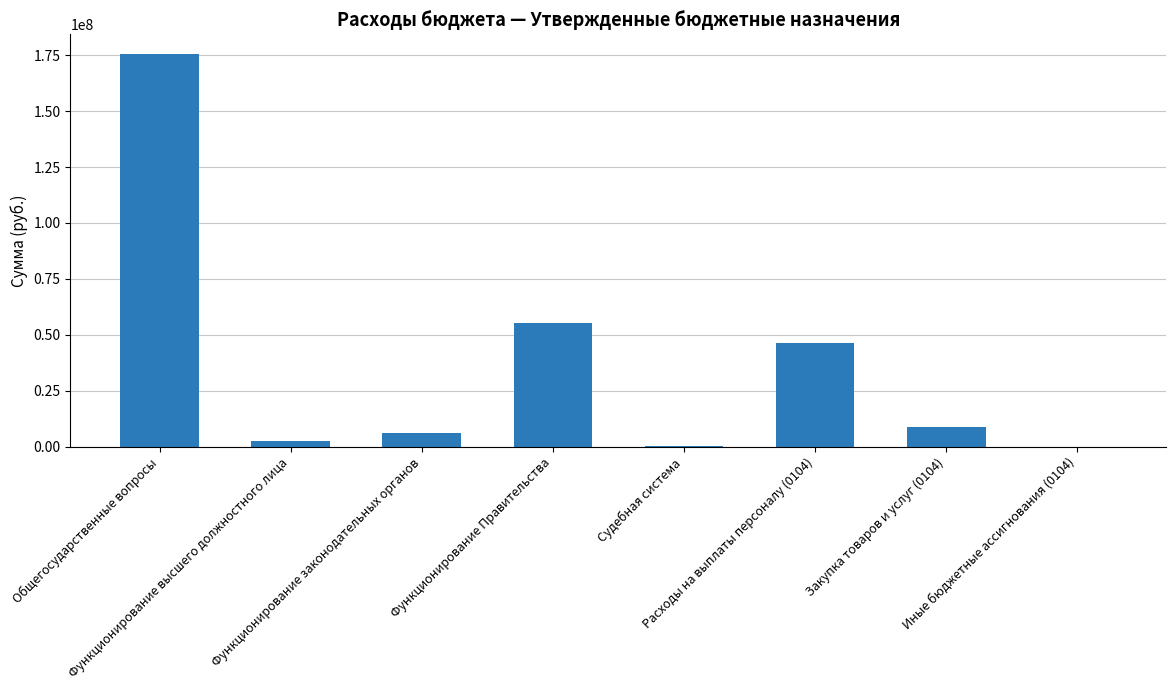

The chart shows a value of 6199600 at Функционирование законодательных органов. True or false?

True